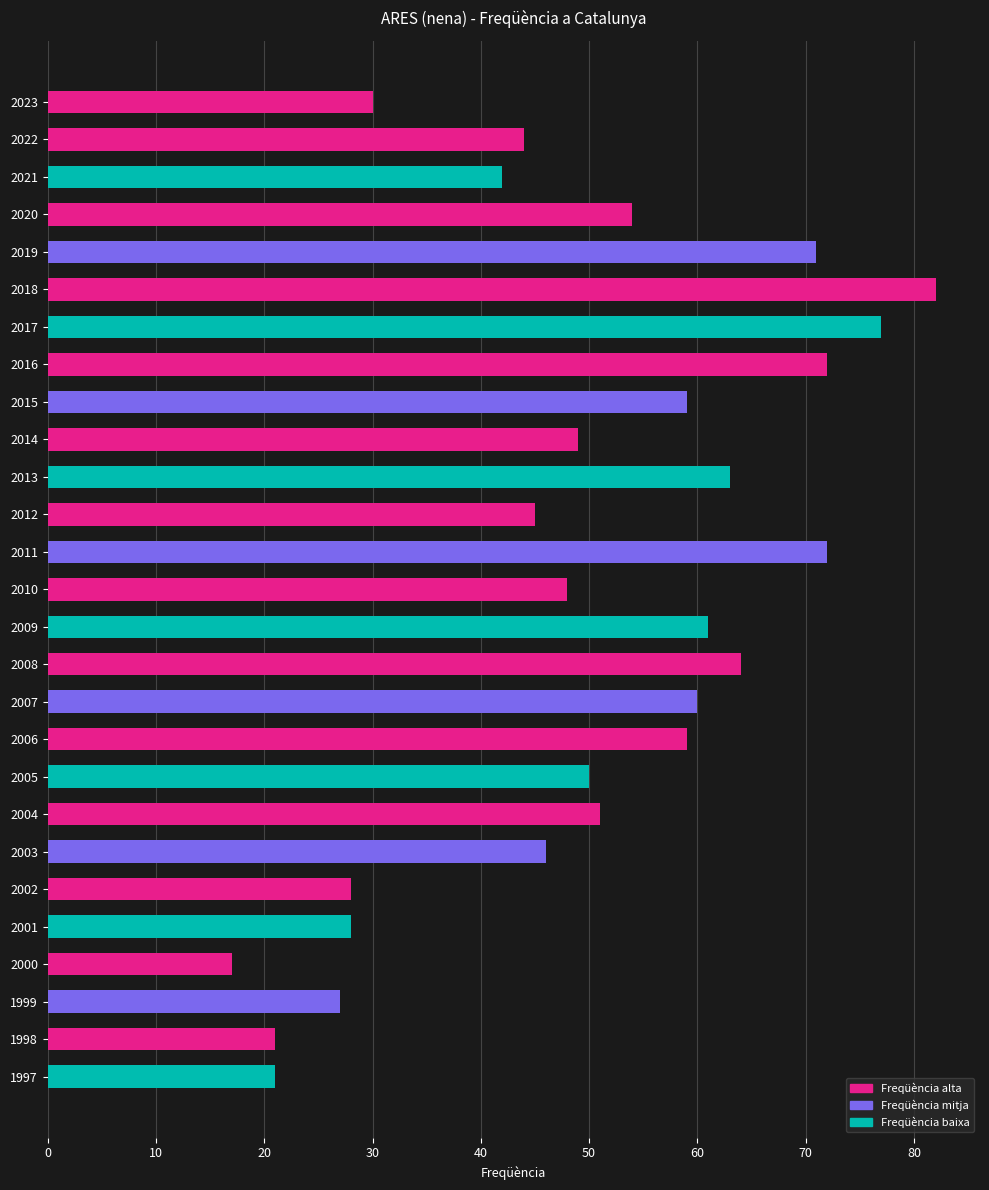

True or false: the data shows 59 at 2006.

True